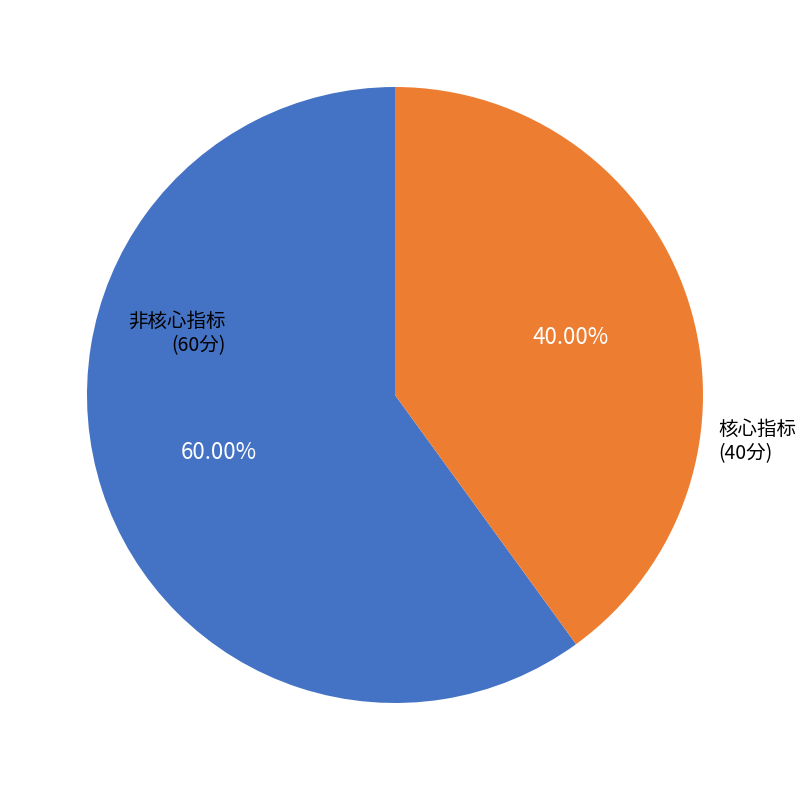

Between 核心指标 (40分) and 非核心指标 (60分), which is larger?

非核心指标 (60分)